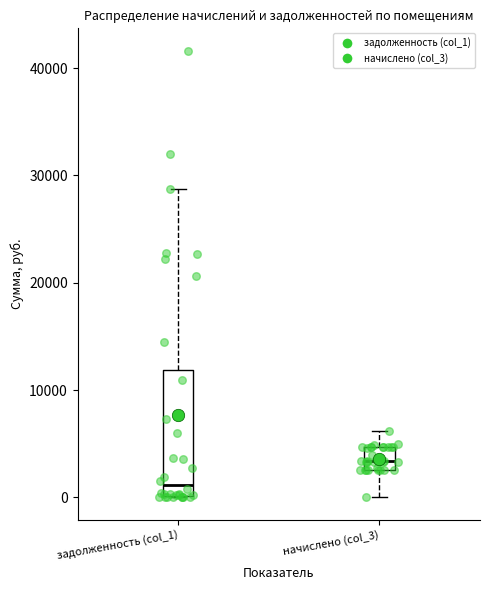

Reading left to right, read every box against the y-axis: the position of its median line, the range the box covers, and the ends of its whiskers. The values are not printed on the chart, so give them approximately, as read against the axis.

задолженность (col_1): median 1000, box 0 to 12000, whiskers 0 to 29000
начислено (col_3): median 3000 (inside the box), box 3000 to 5000, whiskers 0 to 6000